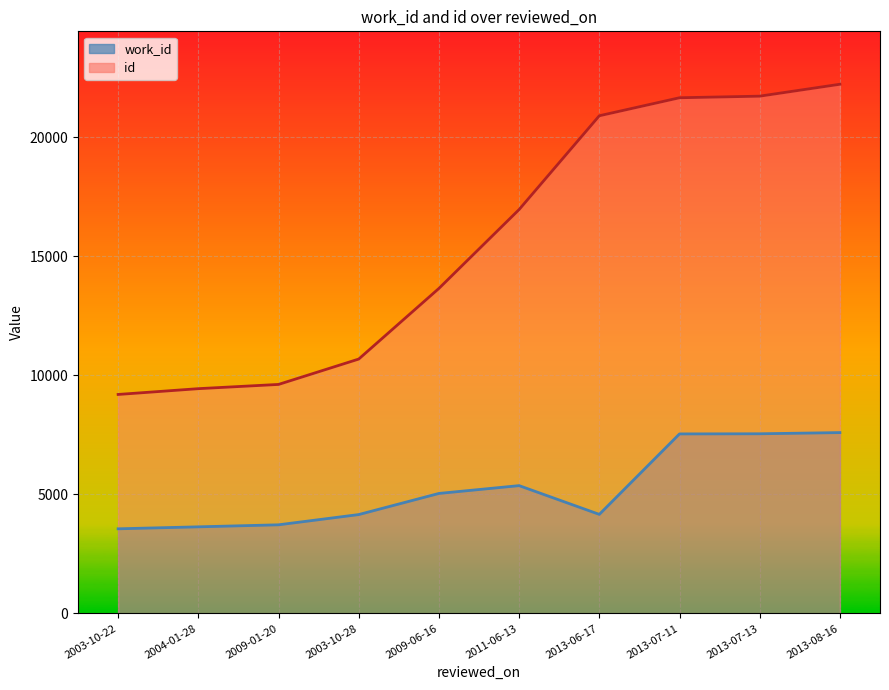

Which series has the largest total across all categories?

id